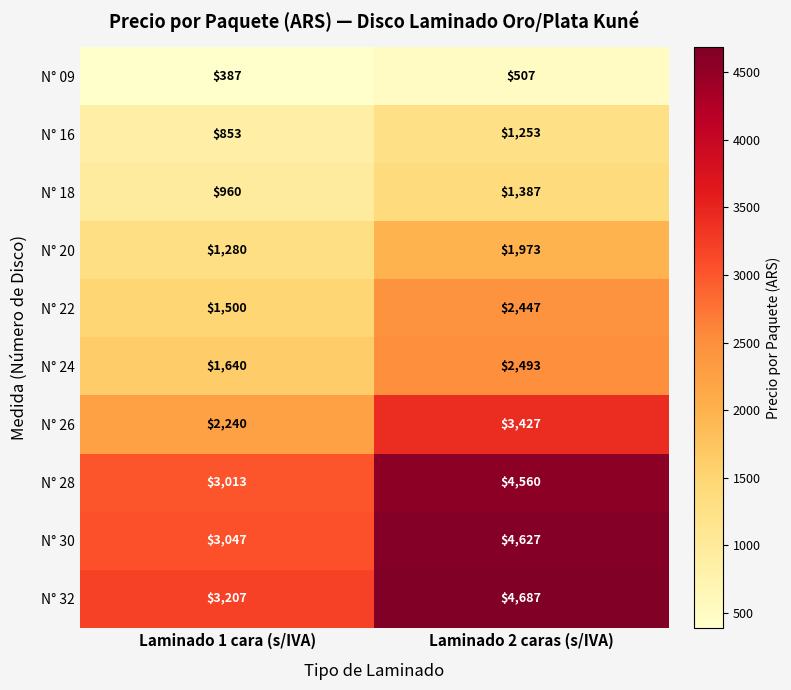

True or false: N° 28 has a value of 3013 at Laminado 1 cara (s/IVA).

True